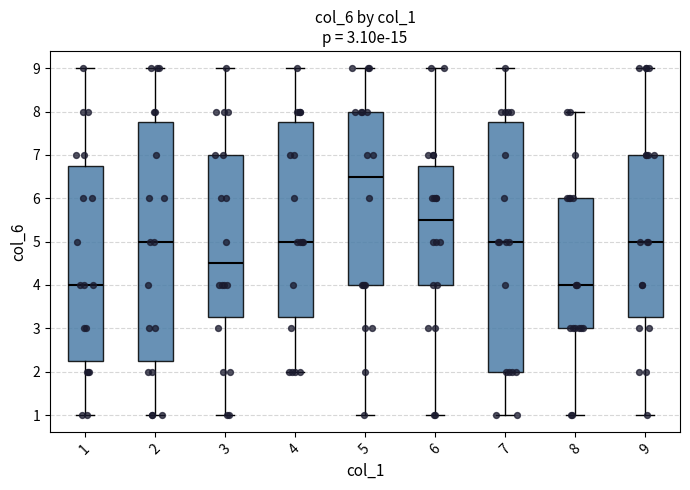

Which box is the tallest, from its lower edge to its upper edge?

7